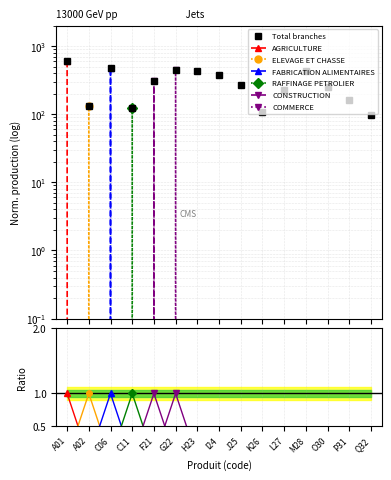

How many lines are shown in the chart?

6